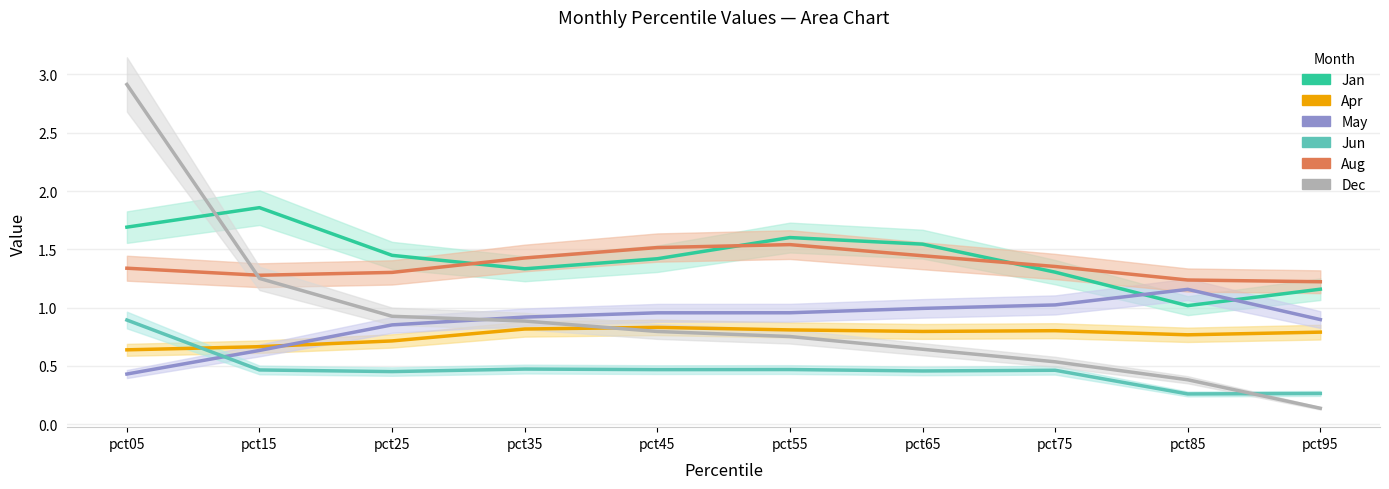

Does the chart have visible grid lines?

Yes